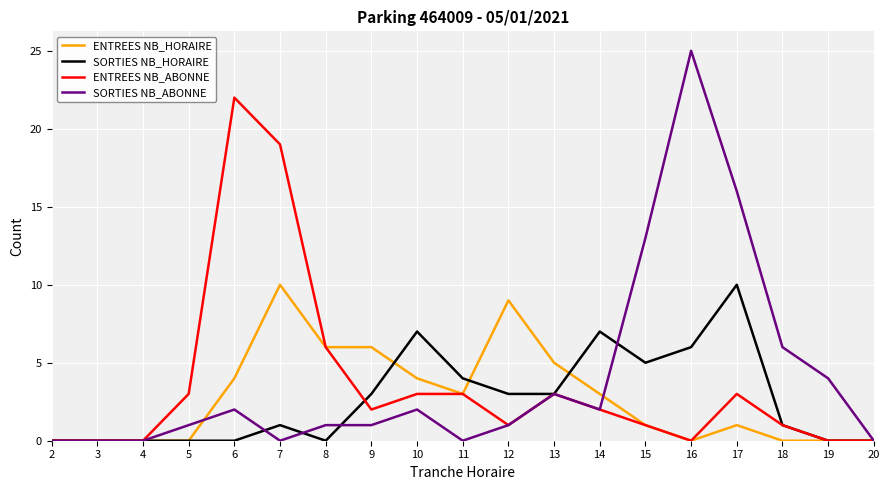

The SORTIES NB_ABONNE series shows 40 at 16. True or false?

False